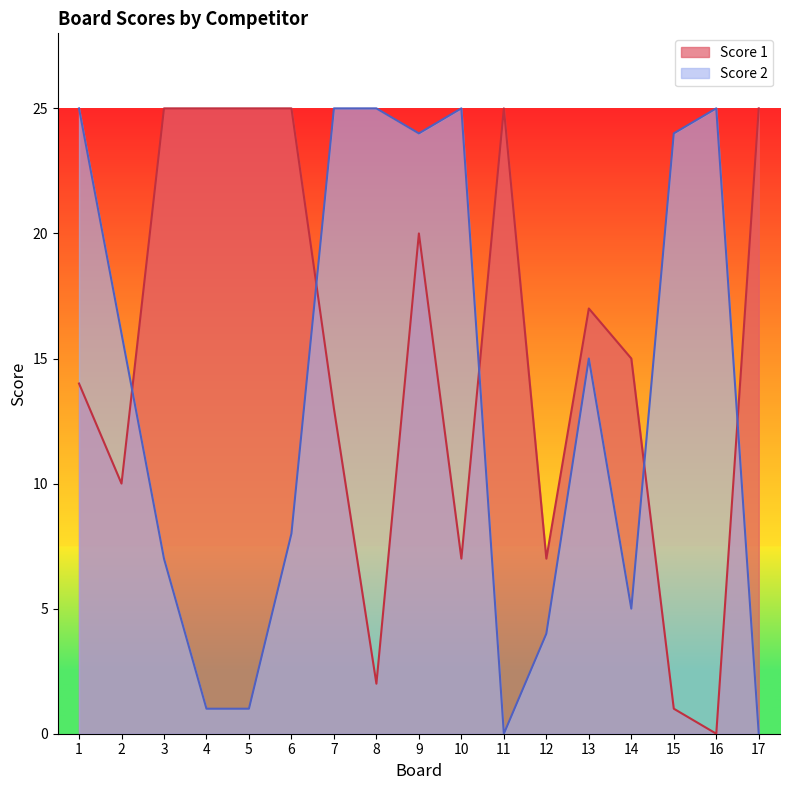

List the series in order of their overall mean, lowest first.

Score 2, Score 1